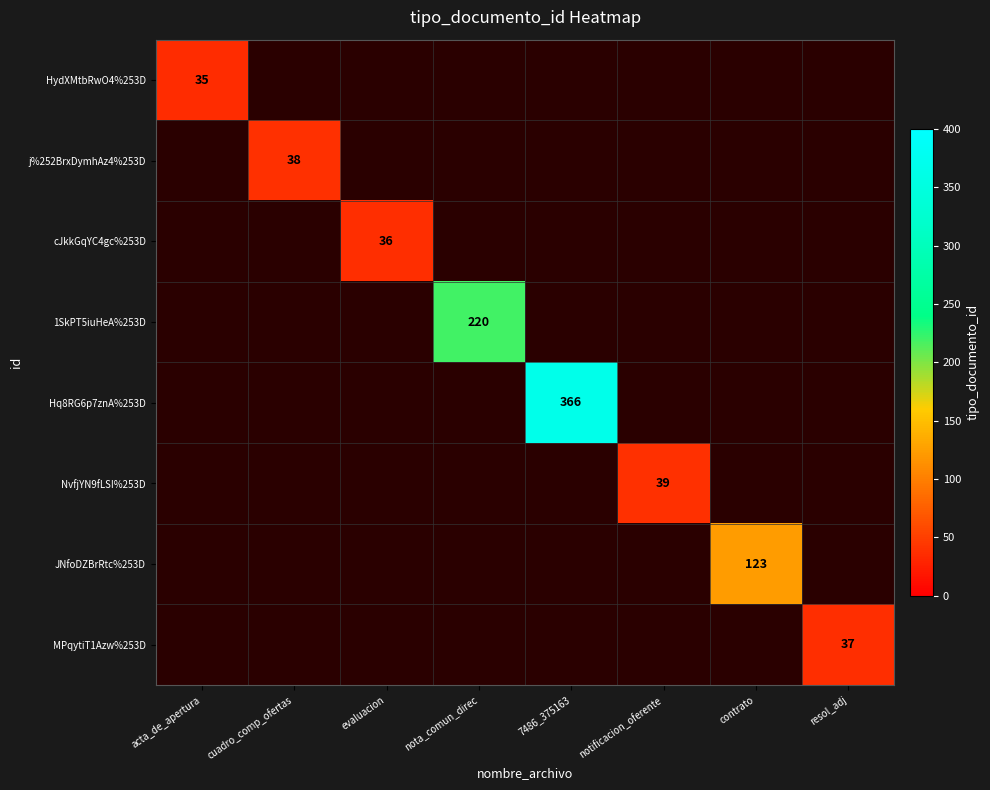

Which has a higher value, 7486_375163 or contrato?

7486_375163